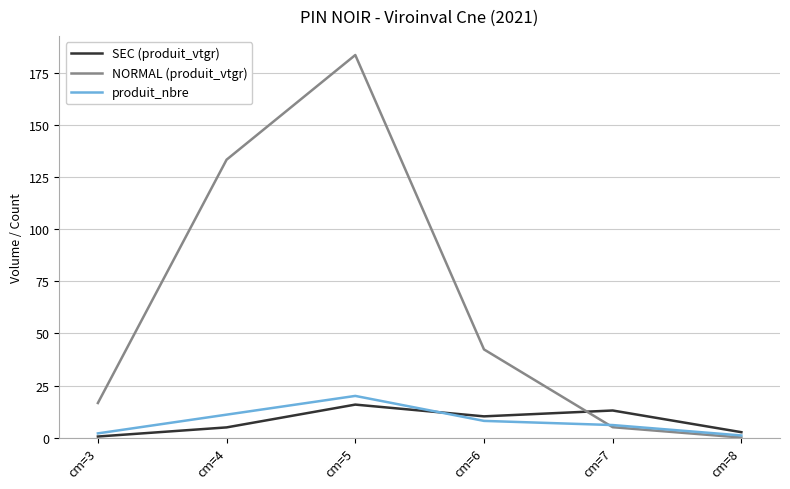

True or false: NORMAL (produit_vtgr) and SEC (produit_vtgr) cross at least once.

True